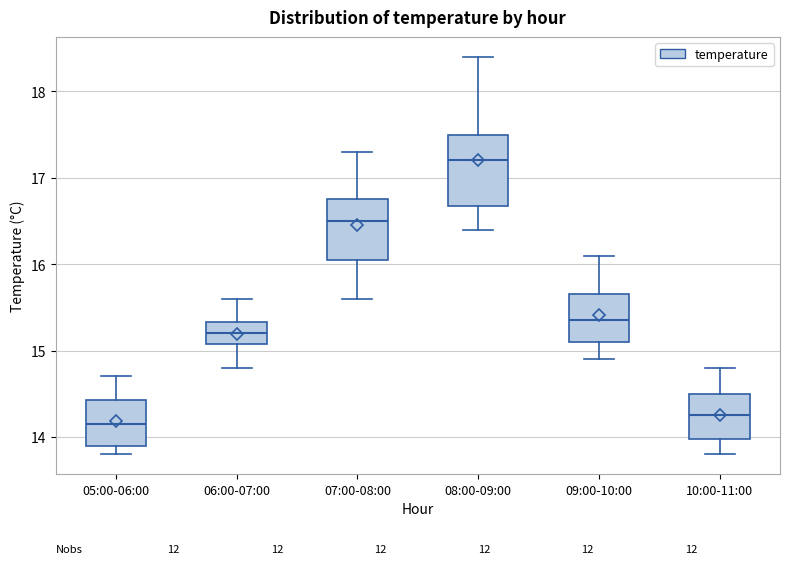

Which box's median line is the lowest?

05:00-06:00